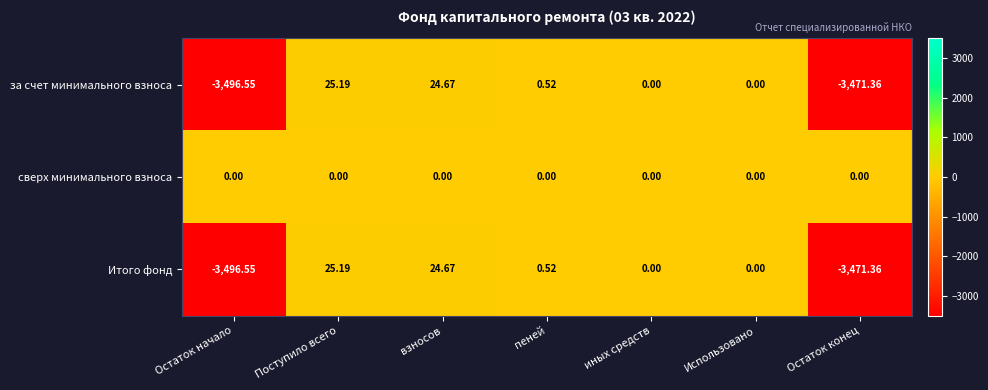

Which label corresponds to the largest value in the chart?

Поступило всего